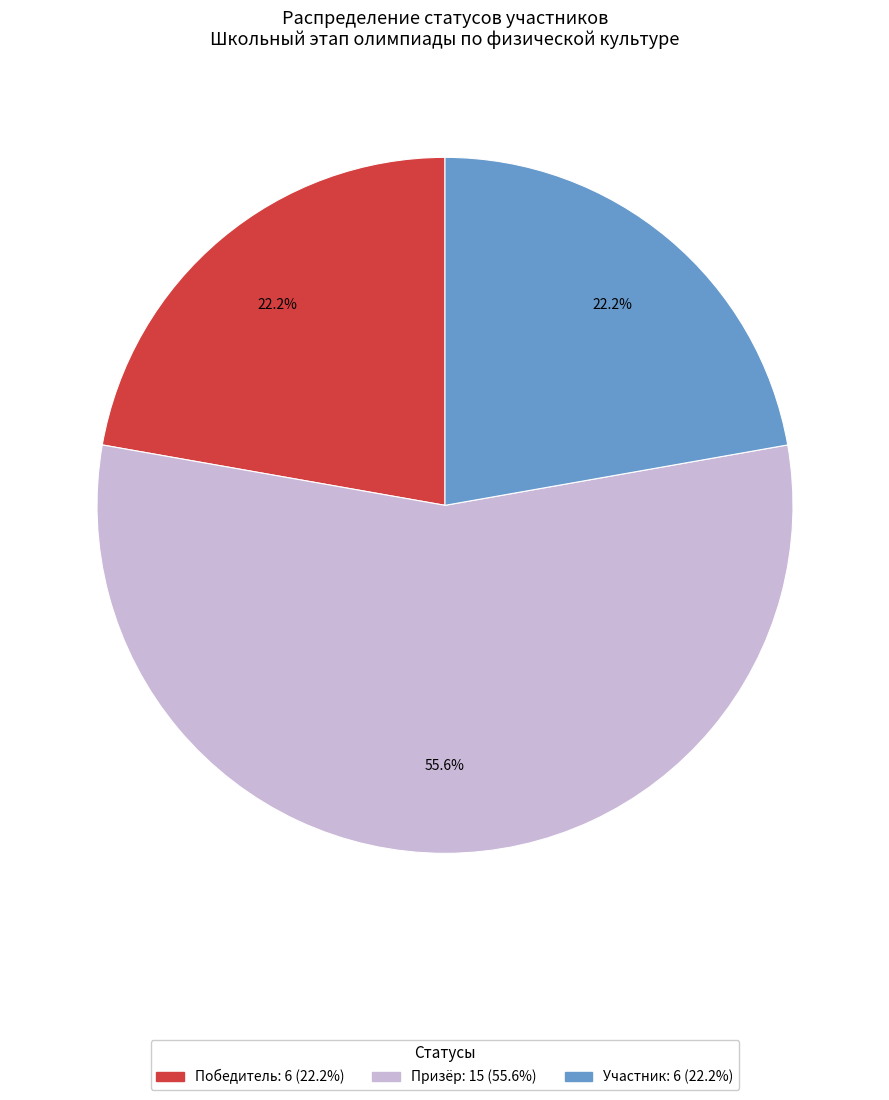

Does any single category account for the majority?

Yes